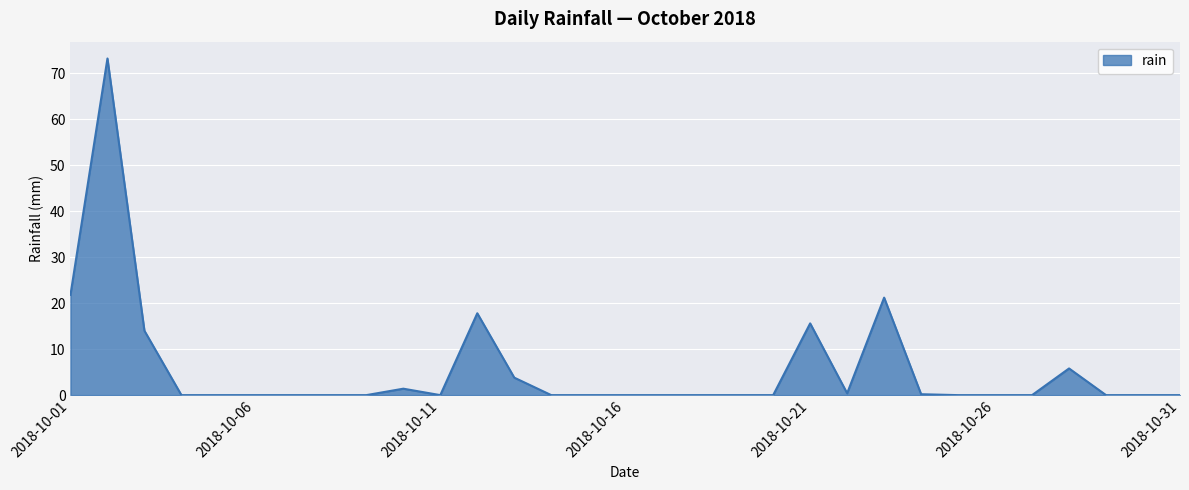

What is the difference between the maximum and minimum values?

73.2